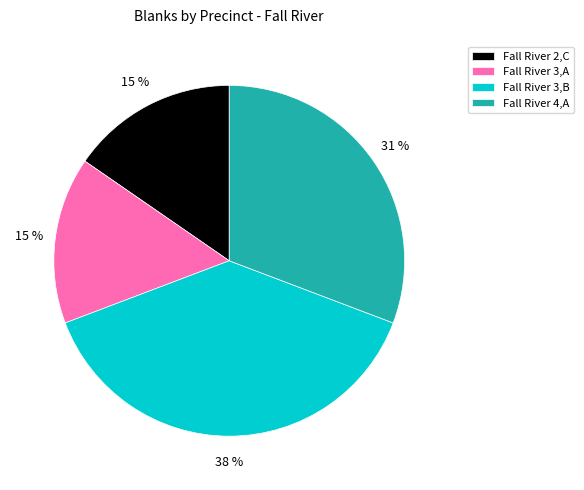

Which has a higher value, Fall River 4,A or Fall River 3,B?

Fall River 3,B